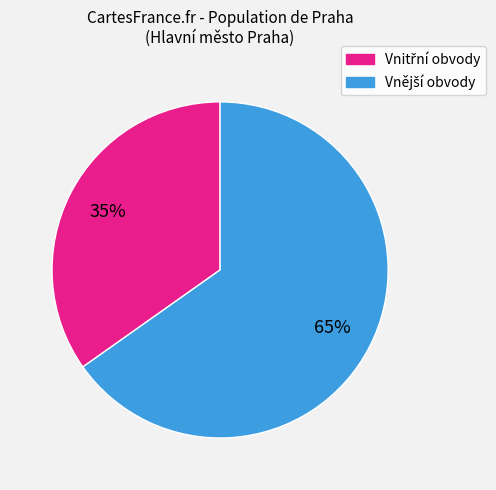

To the nearest percent, what is the difference between the largest and smallest slice percentages?

30%